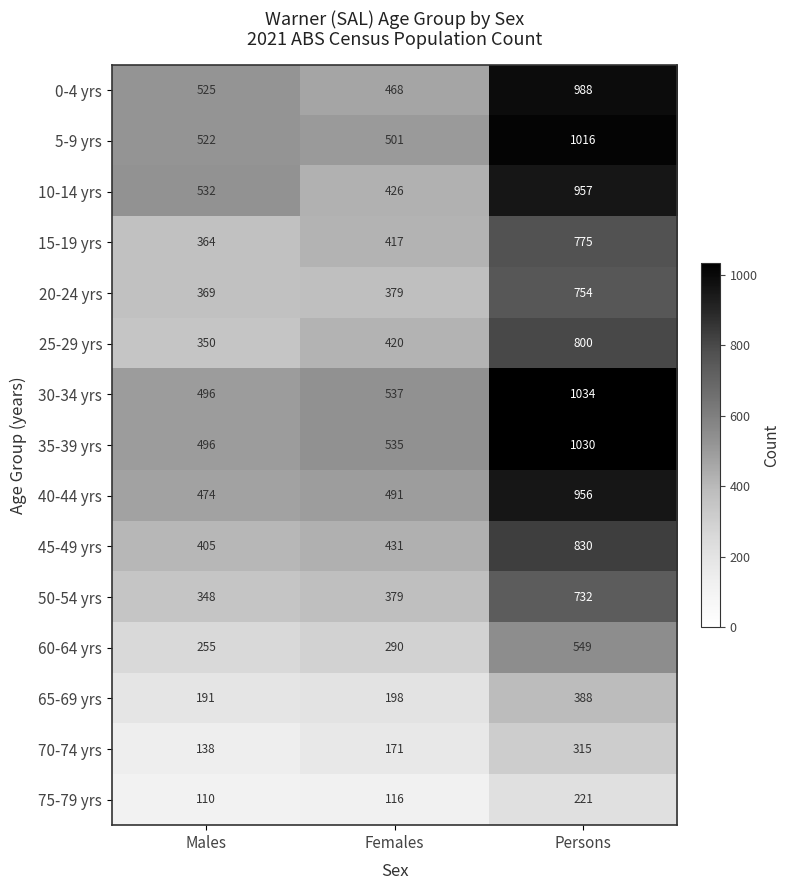

Which series has the largest total across all categories?

30-34 yrs